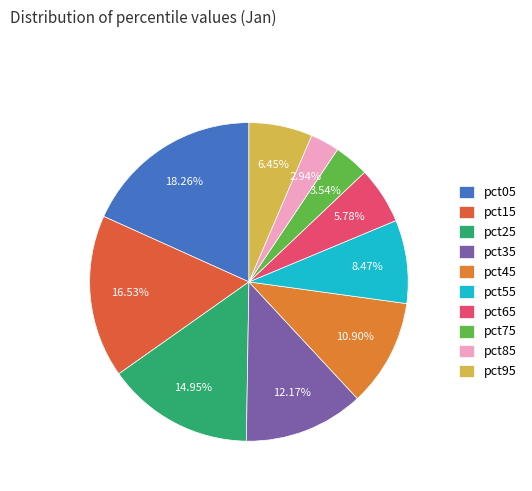

What percentage is the pct15 slice, to the nearest percent?

17%